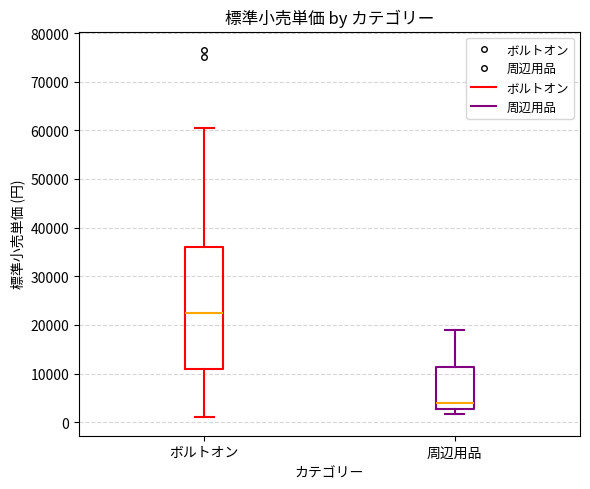

Comparing the boxes themselves (not the whiskers), which one is the tallest?

ボルトオン